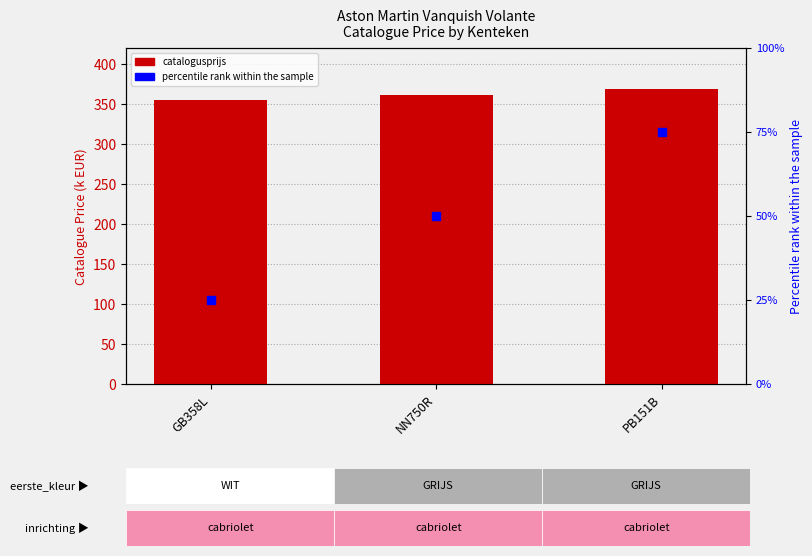

What are all the series names shown in the legend?

catalogusprijs (k EUR), percentile rank within the sample